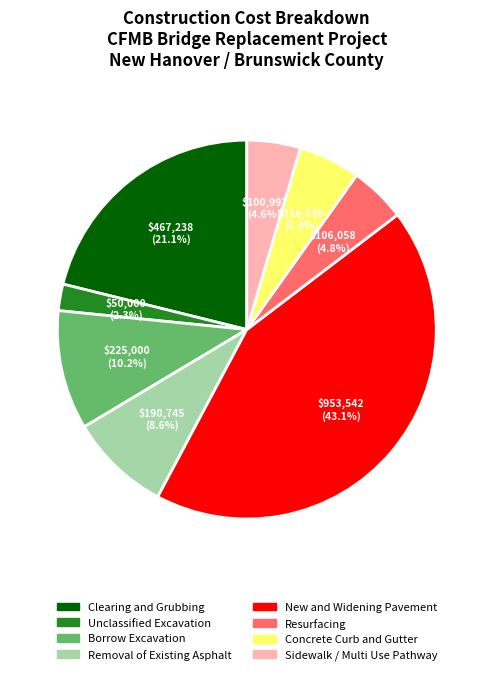

Do Removal of Existing Asphalt and Unclassified Excavation together represent more than half of the pie?

No